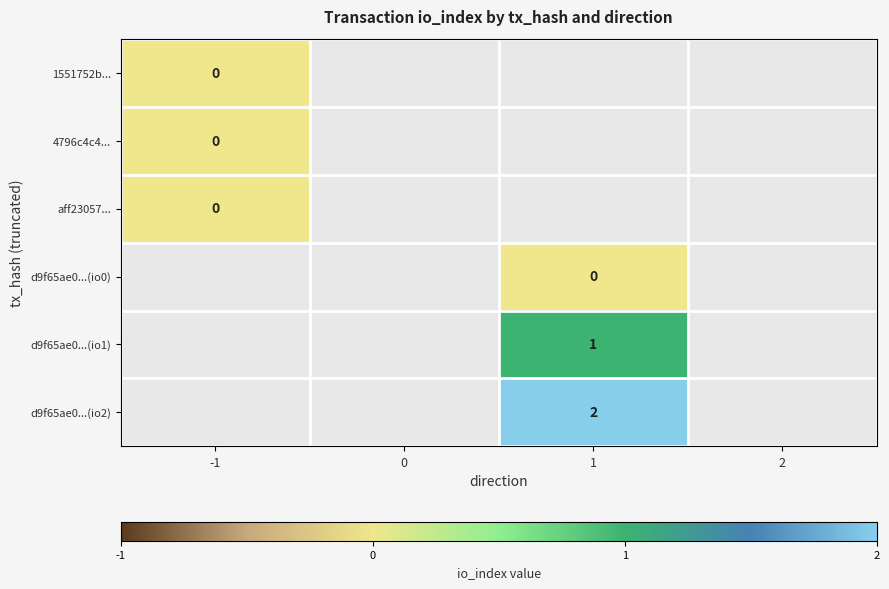

The d9f65ae0...(io1) series shows 0 at 1. True or false?

False